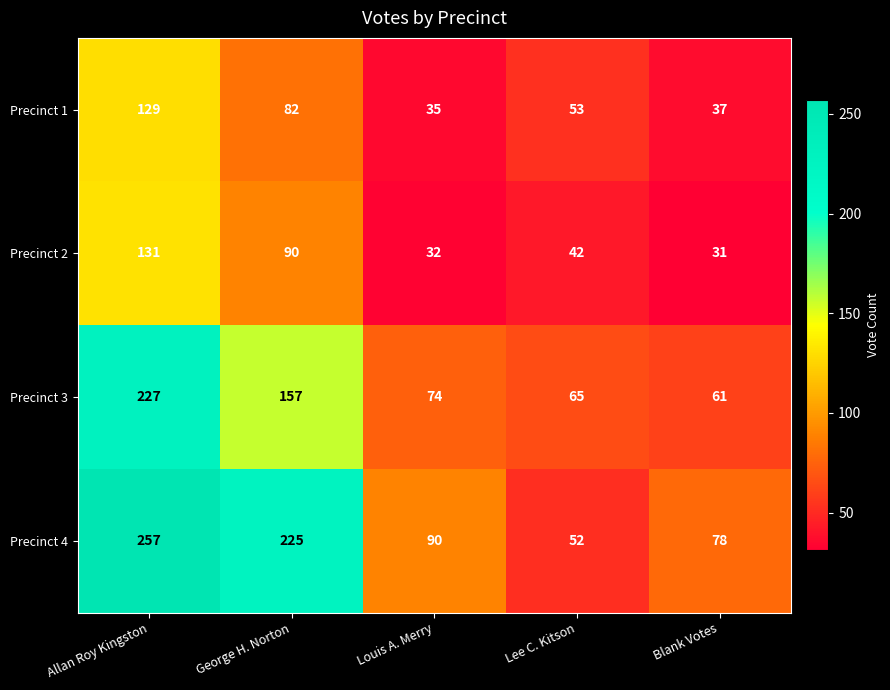

What is the sum of all Precinct 4 values?

702